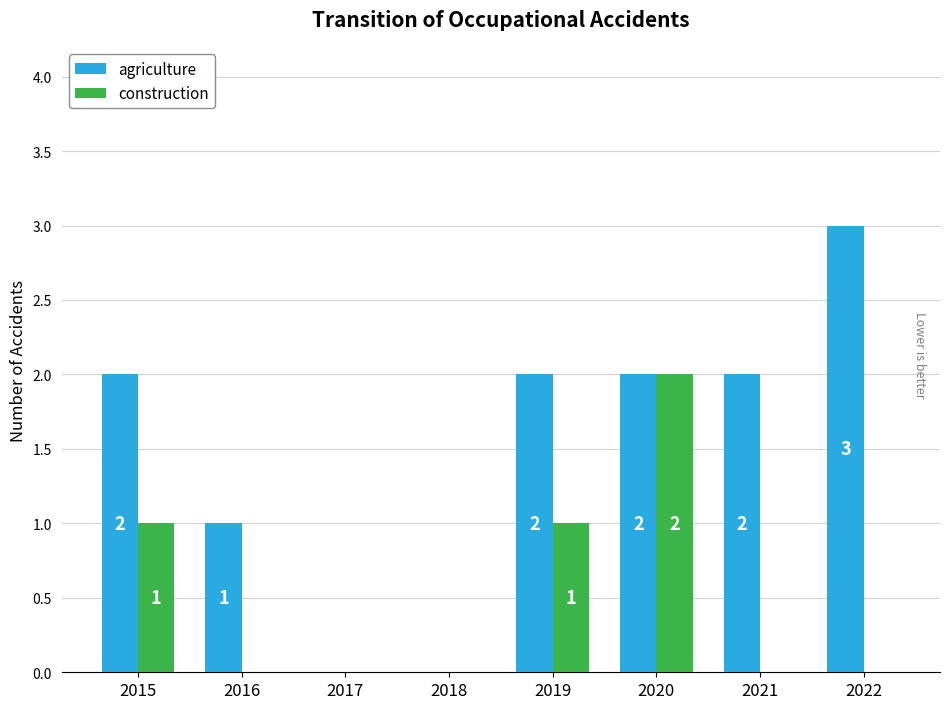

At which label is agriculture closest to 1?

2016